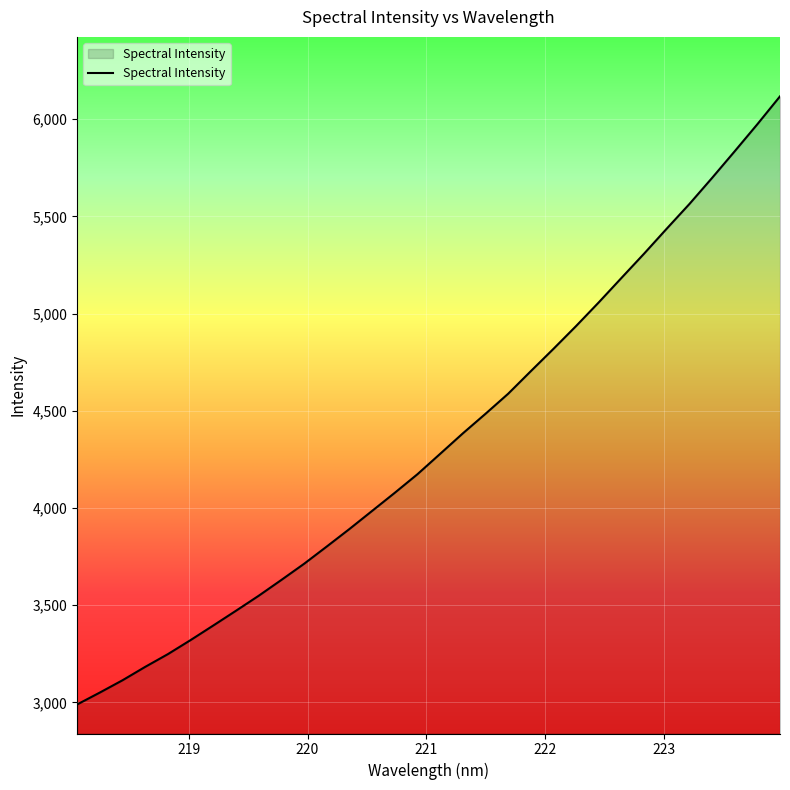

What is the smallest value displayed?

2989.2